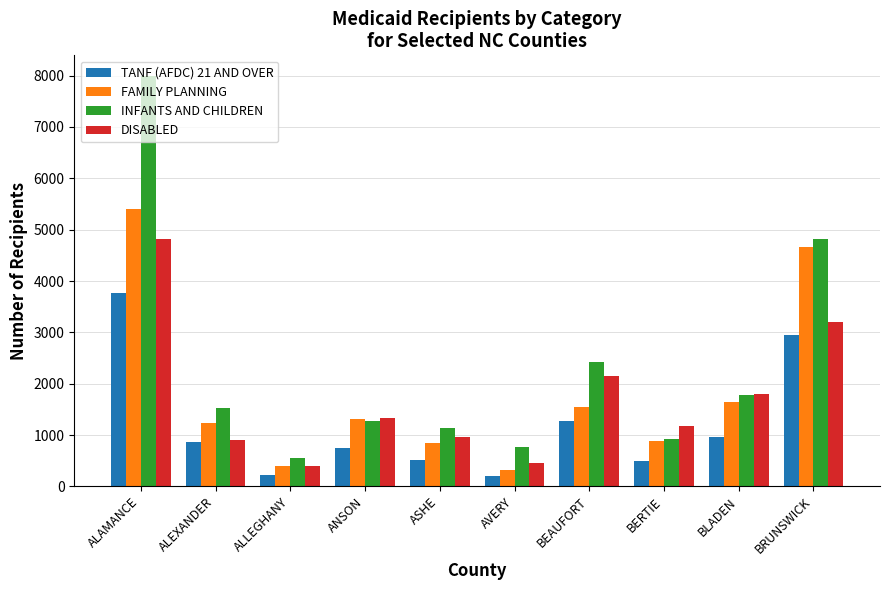

What are all the series names shown in the legend?

TANF (AFDC) 21 AND OVER, FAMILY PLANNING, INFANTS AND CHILDREN, DISABLED